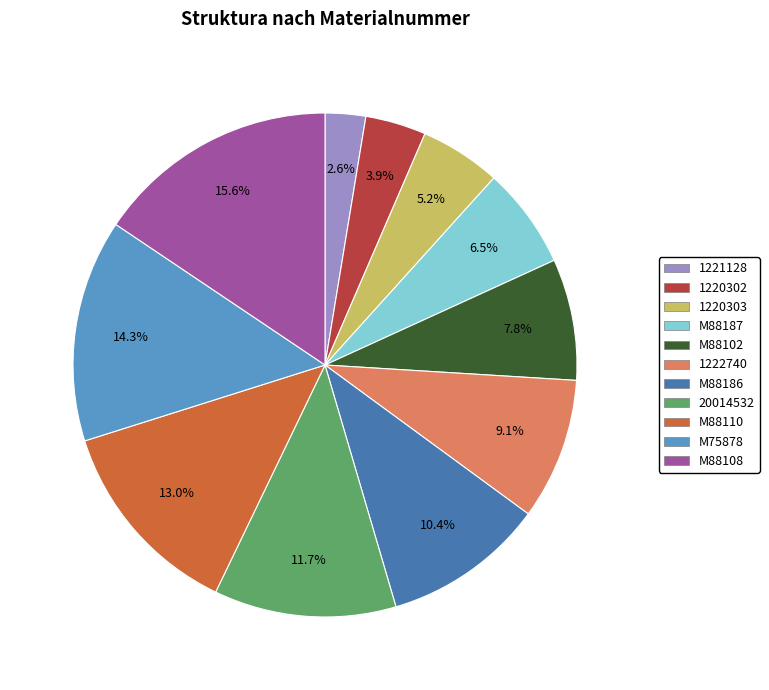

What is the ratio of the value at M88108 to the value at 1220302?

4.0